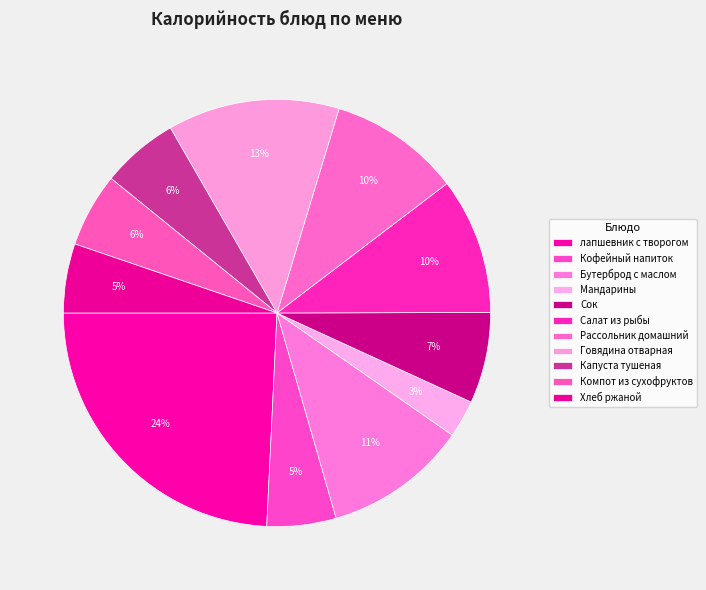

How many segments does this pie chart have?

11